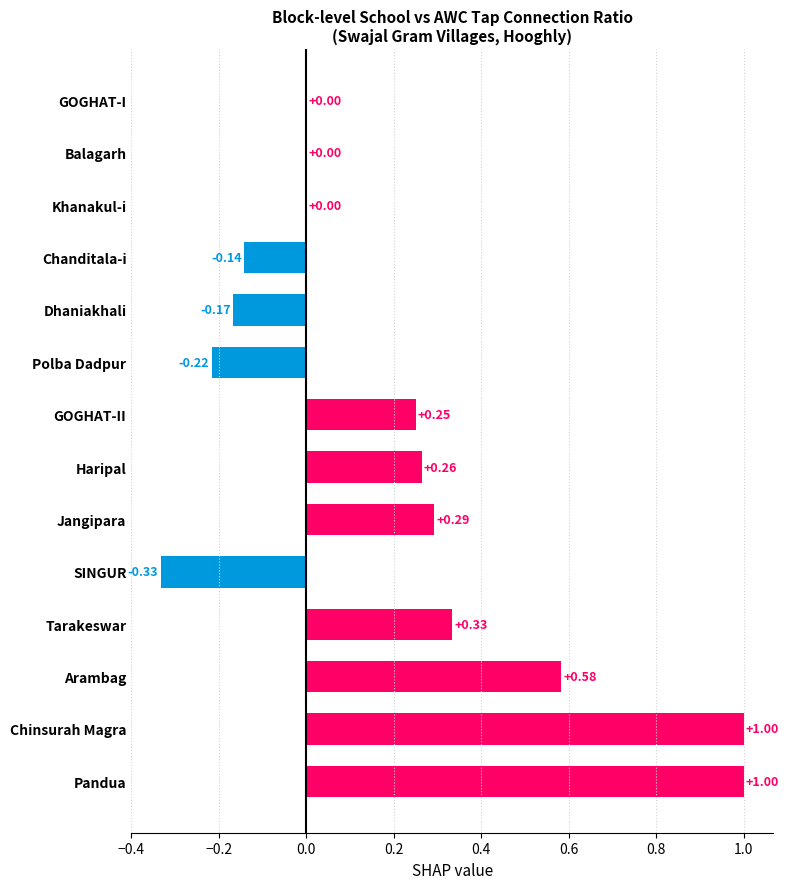

How many series are shown in this chart?

1